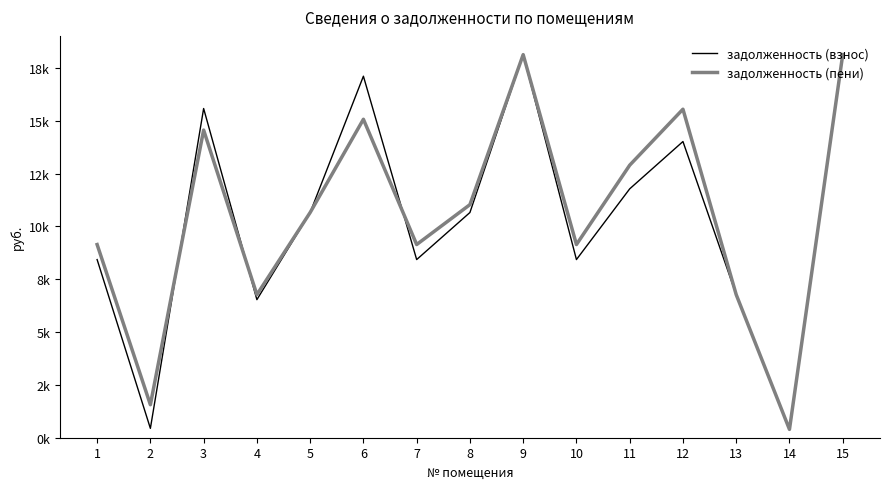

What are all the series names shown in the legend?

задолженность (взнос), задолженность (пени)